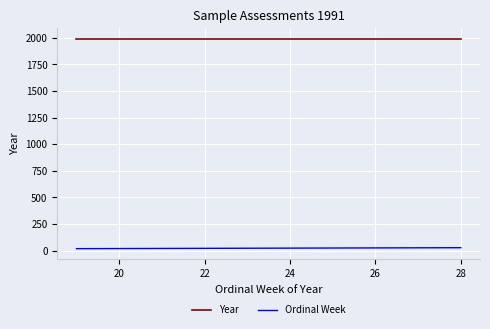

True or false: Year and Ordinal Week intersect in this chart.

False